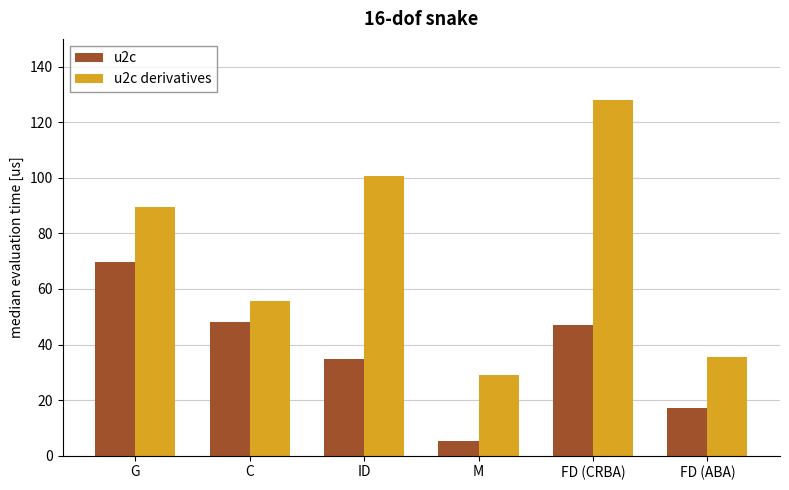

Count the number of data series in this chart.

2